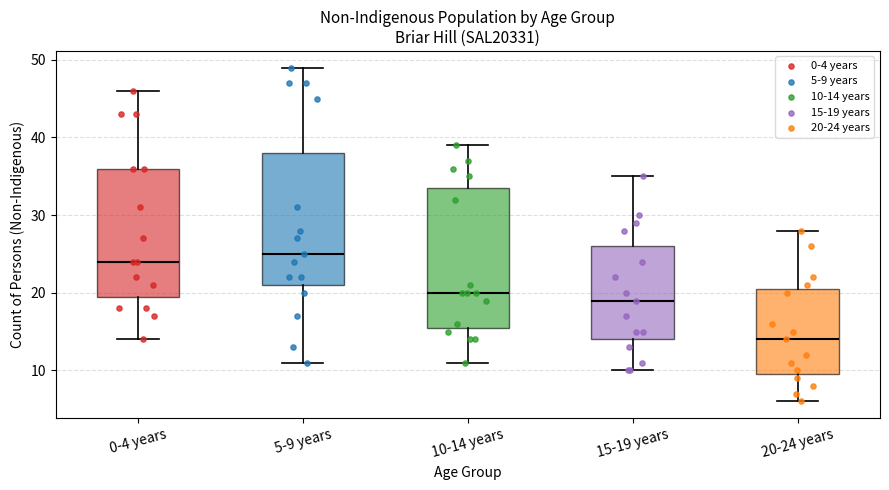

Which box's median line is the highest?

5-9 years